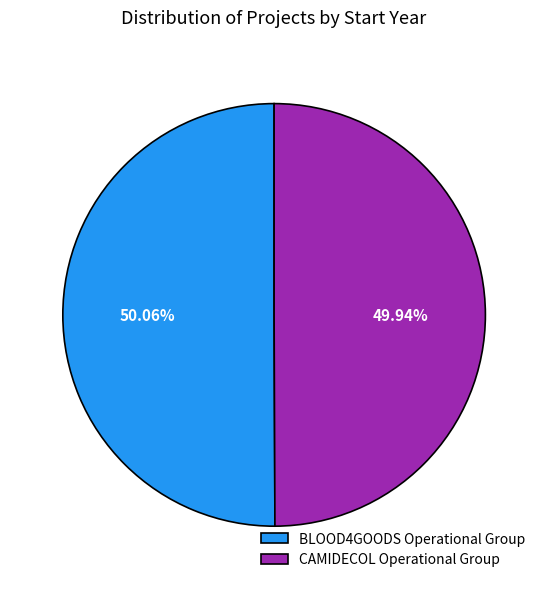

To the nearest percent, what is the average slice percentage?

50%